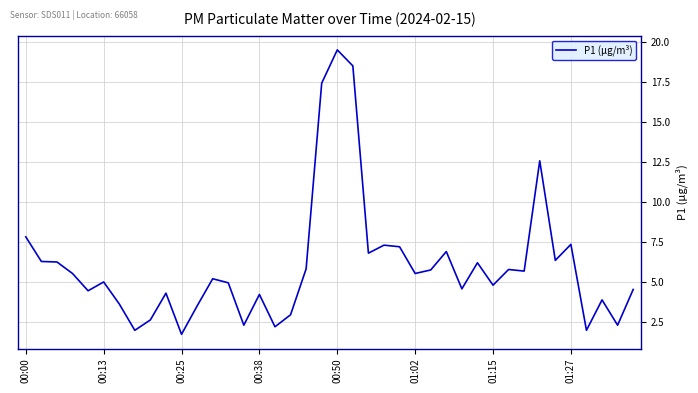

What is the minimum value shown in the chart?

1.7